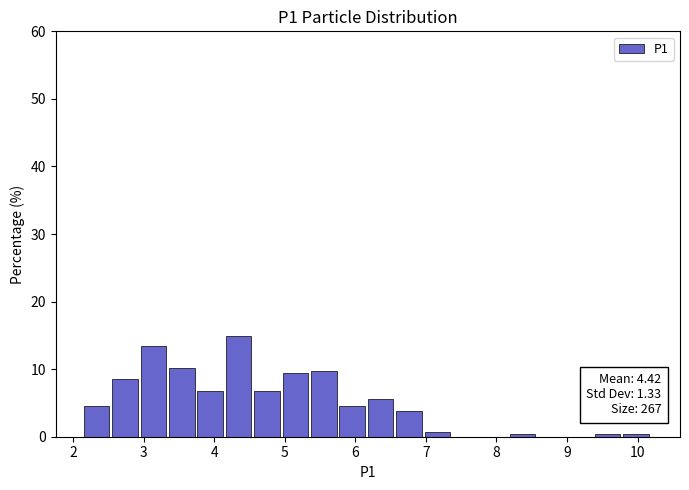

Over which range of the x-axis is the bar tallest?

4.2 to 4.6